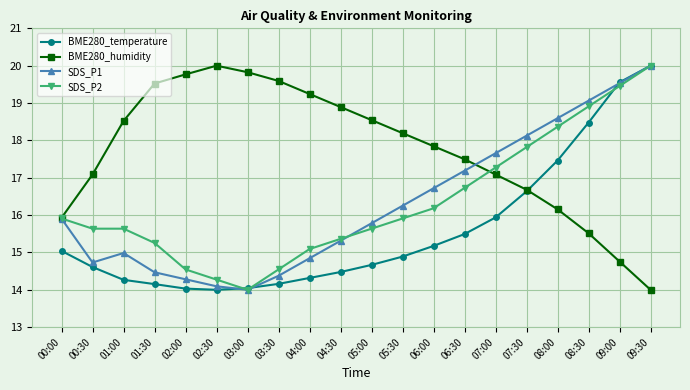

The BME280_temperature series shows 20.1 at 02:00. True or false?

False